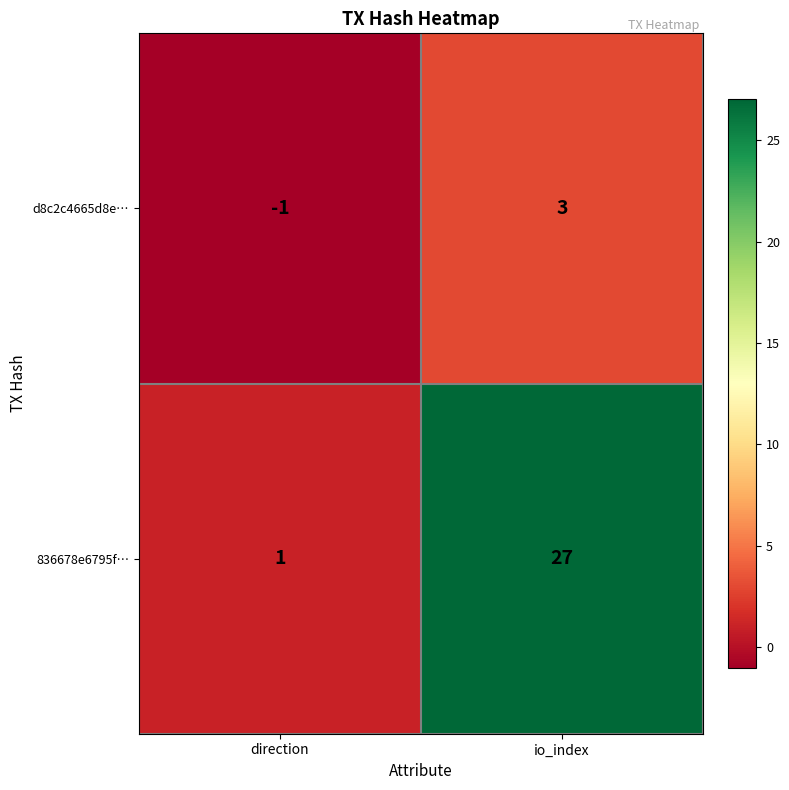

Reading right to left, extract all data points from this chart.

d8c2c4665d8e…: 3	-1
836678e6795f…: 27	1